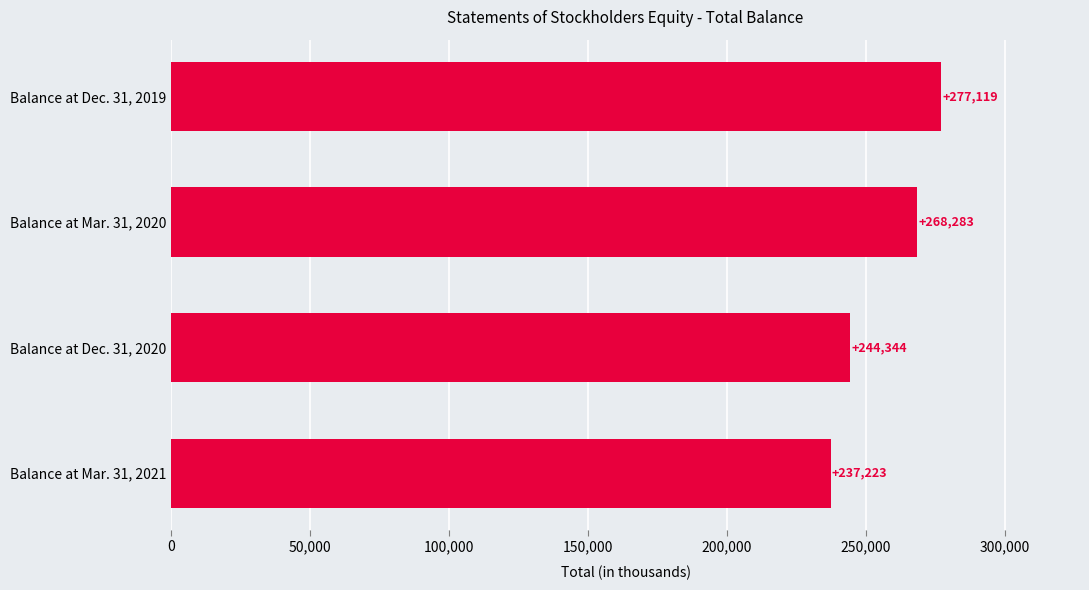

What is the greatest value displayed?

277119